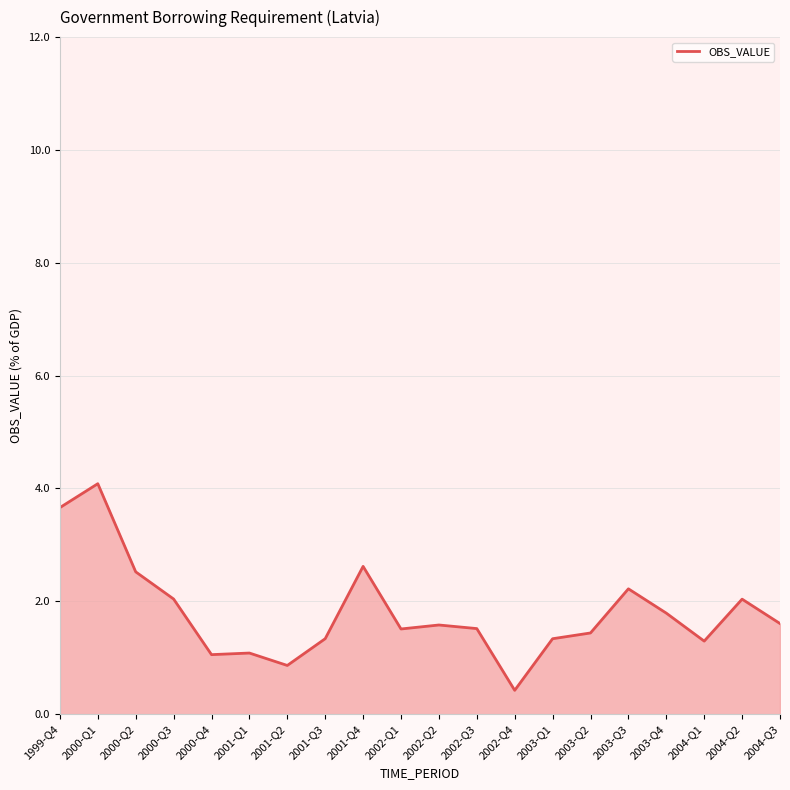

What is the difference between the maximum and minimum values?

3.7